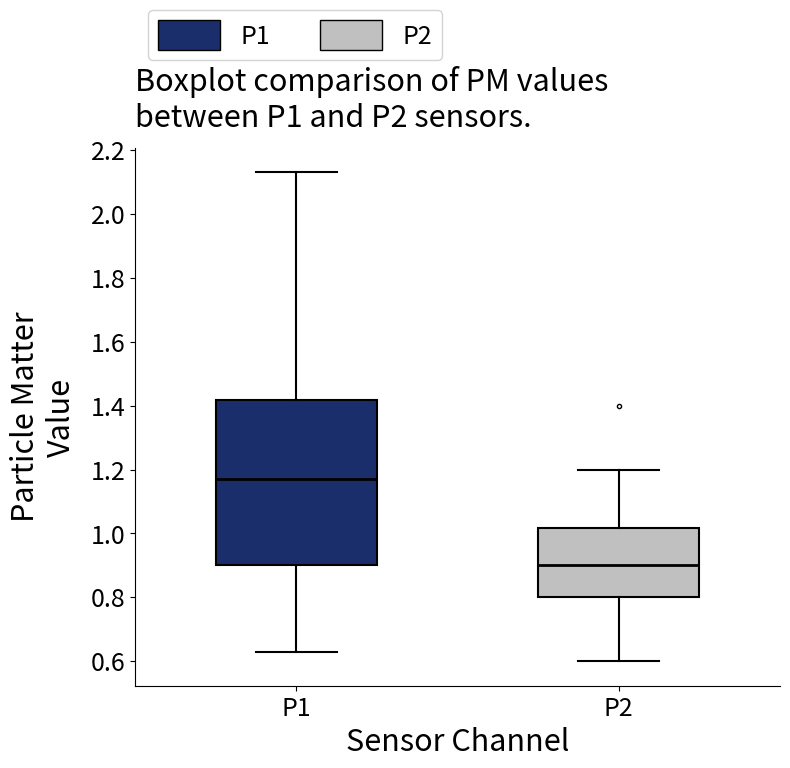

Which box has the highest median line?

P1